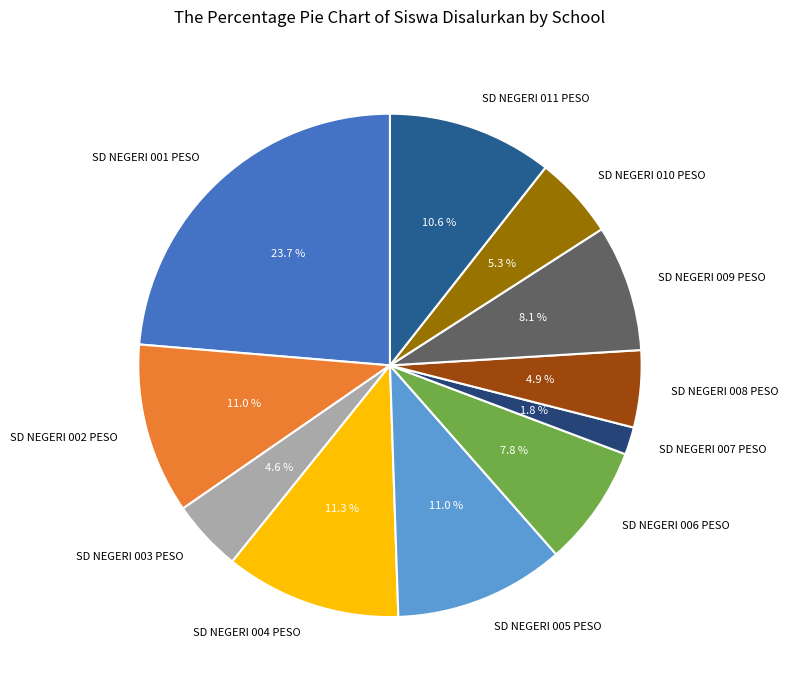

How many segments does this pie chart have?

11